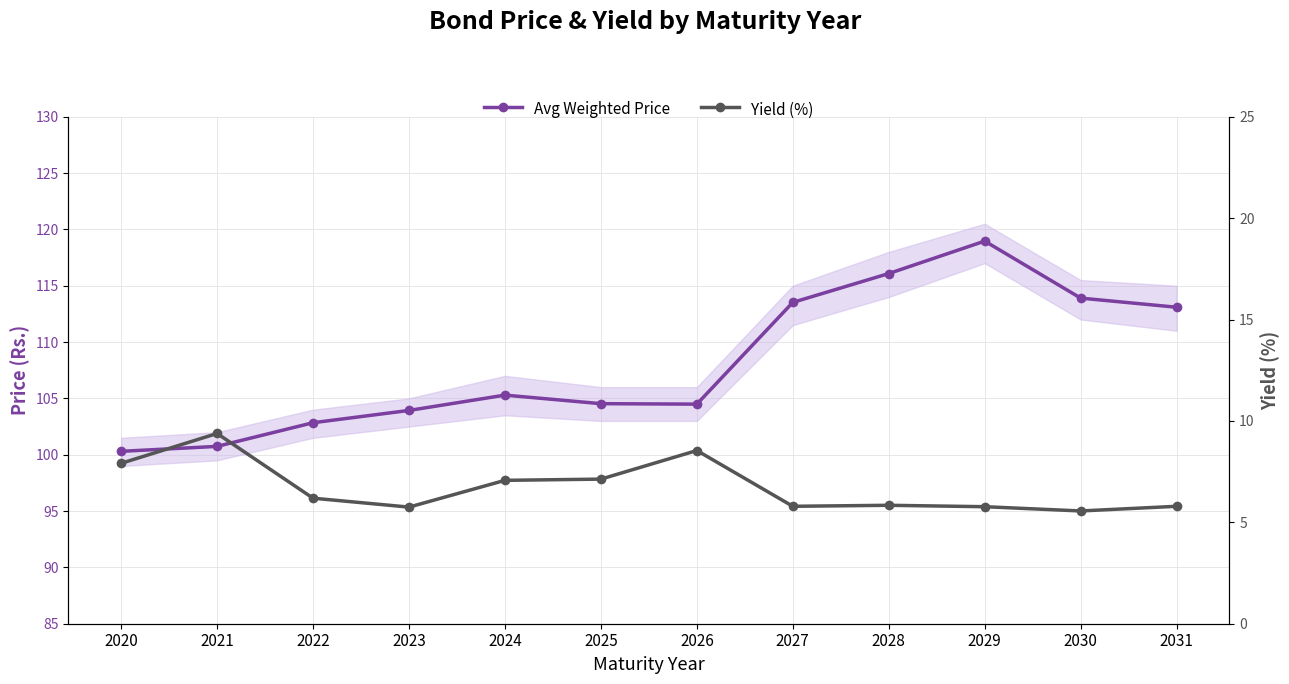

What is the total value across all series at 2025?

111.7